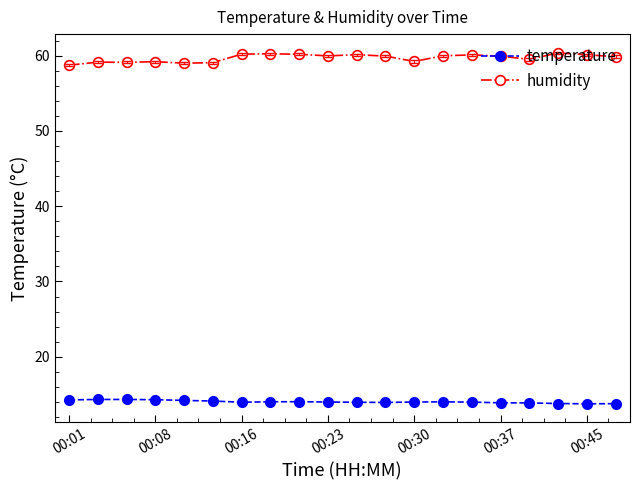

What is the minimum value for humidity?

58.7